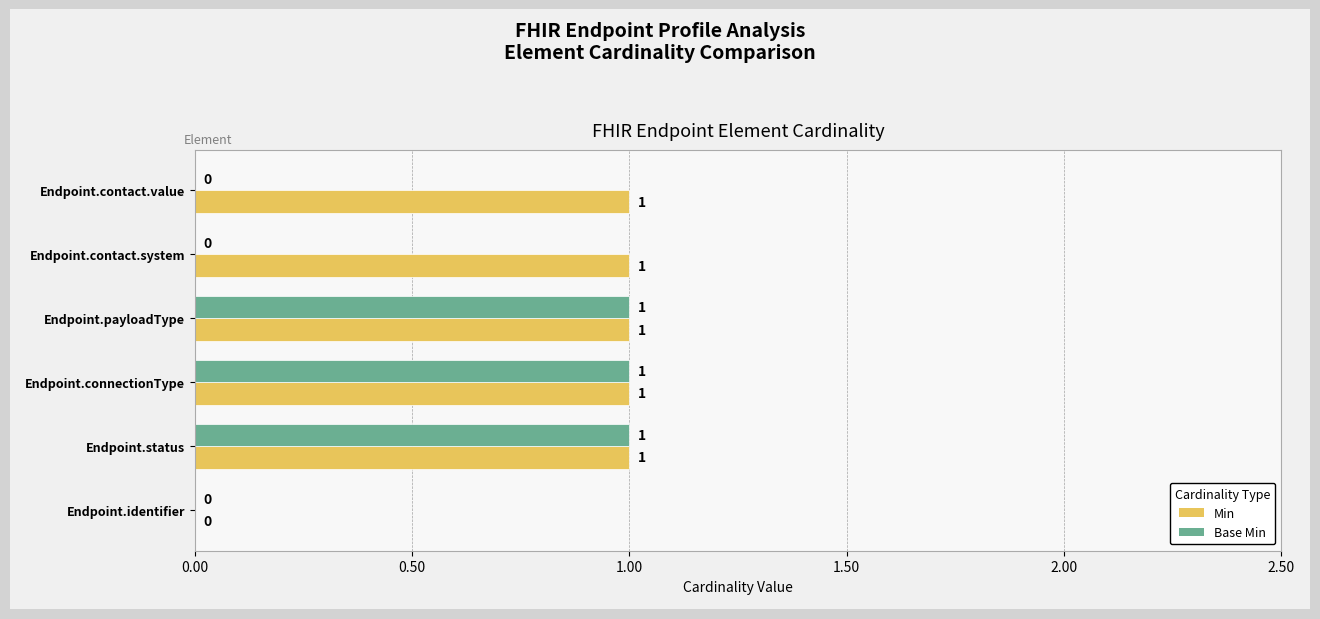

The Base Min series shows 1 at Endpoint.payloadType. True or false?

True